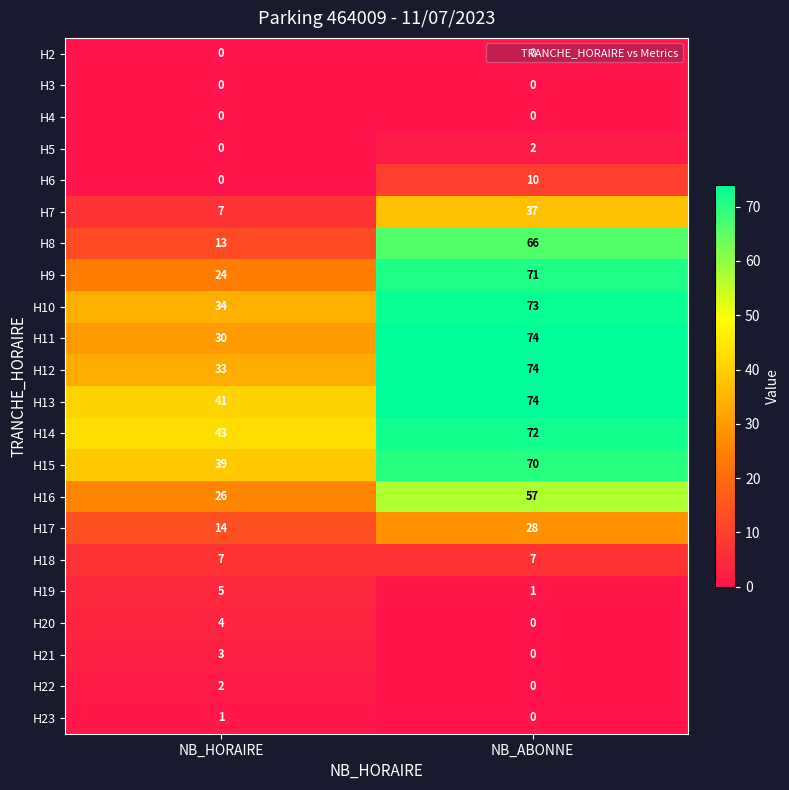

True or false: H16 has a value of 57 at NB_ABONNE.

True